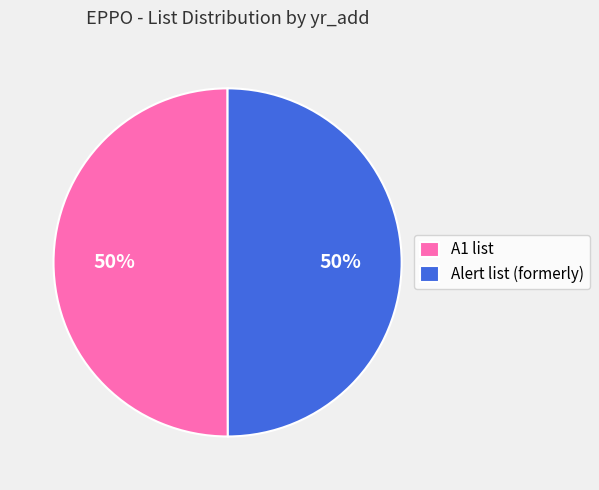

To the nearest percent, what percentage of the pie is A1 list?

50%